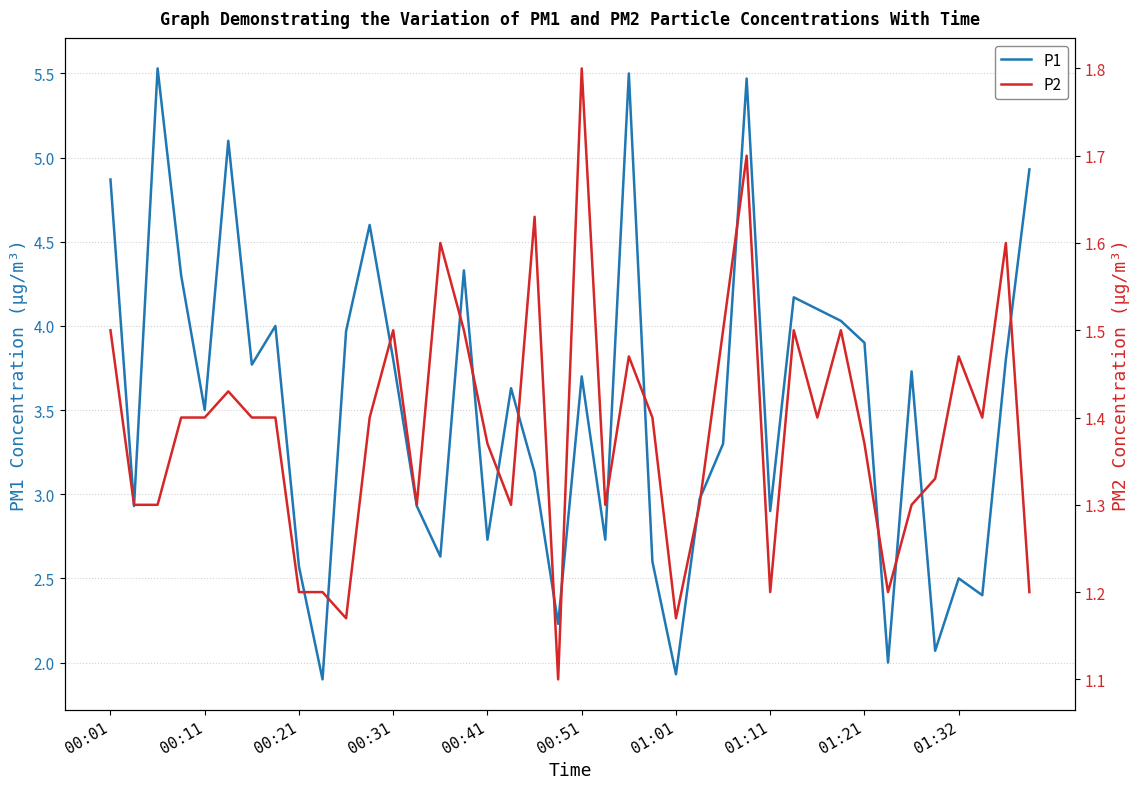

Reading left to right, what are all the values shown in this chart?

P1: 4.9	2.9	5.5	4.3	3.5	5.1	3.8	4.0	2.6	1.9	4.0	4.6	3.8	2.9	2.6	4.3	2.7	3.6	3.1	2.2	3.7	2.7	5.5	2.6	1.9	3.0	3.3	5.5	2.9	4.2	4.1	4.0	3.9	2.0	3.7	2.1	2.5	2.4	3.8	4.9
P2: 1.5	1.3	1.3	1.4	1.4	1.4	1.4	1.4	1.2	1.2	1.2	1.4	1.5	1.3	1.6	1.5	1.4	1.3	1.6	1.1	1.8	1.3	1.5	1.4	1.2	1.3	1.5	1.7	1.2	1.5	1.4	1.5	1.4	1.2	1.3	1.3	1.5	1.4	1.6	1.2